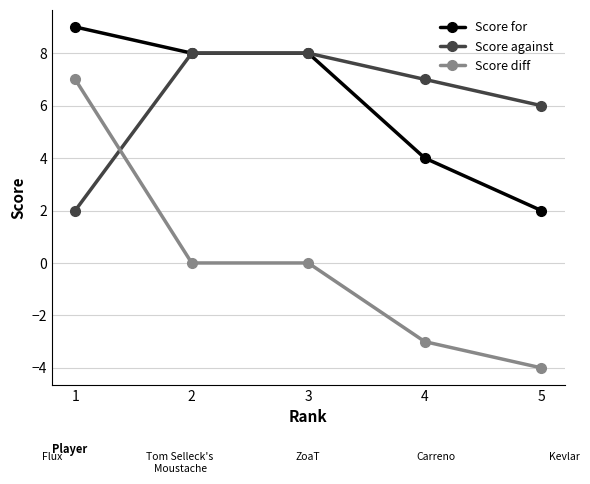

The Score diff series shows 0 at 2. True or false?

True